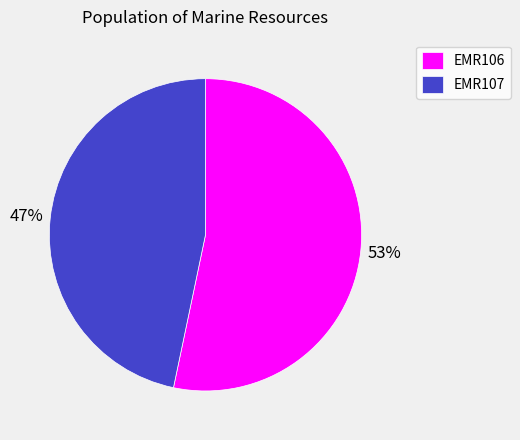

Count the number of slices in the pie.

2